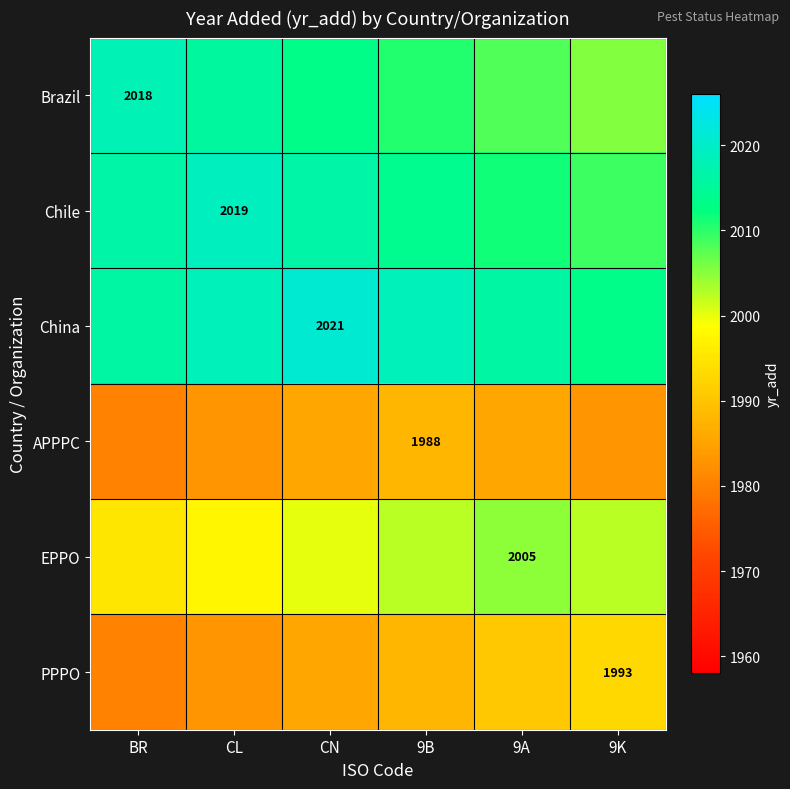

The value of PPPO at 9K is 2842.0. True or false?

False